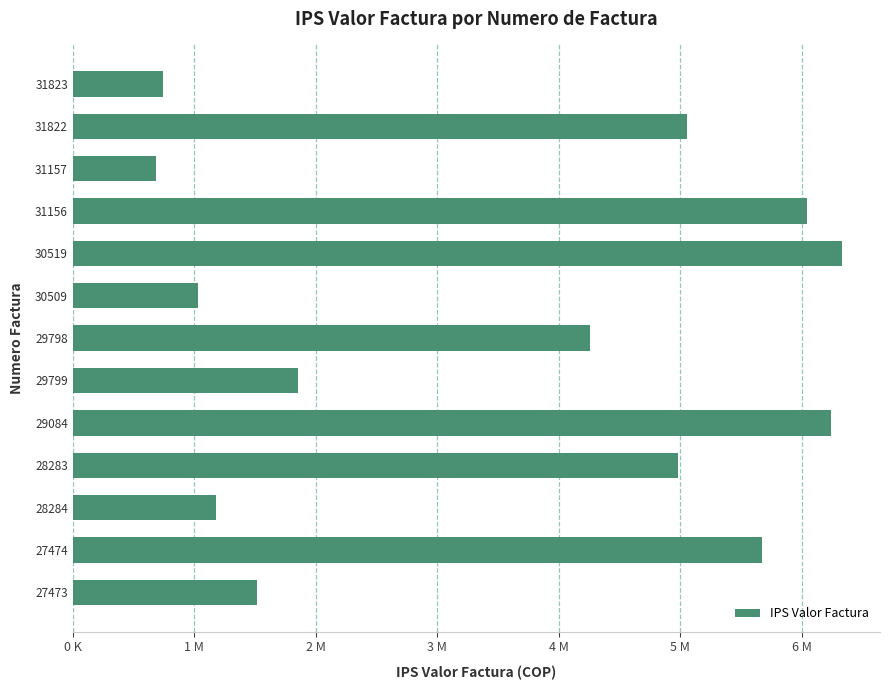

Are the bars horizontal?

Yes